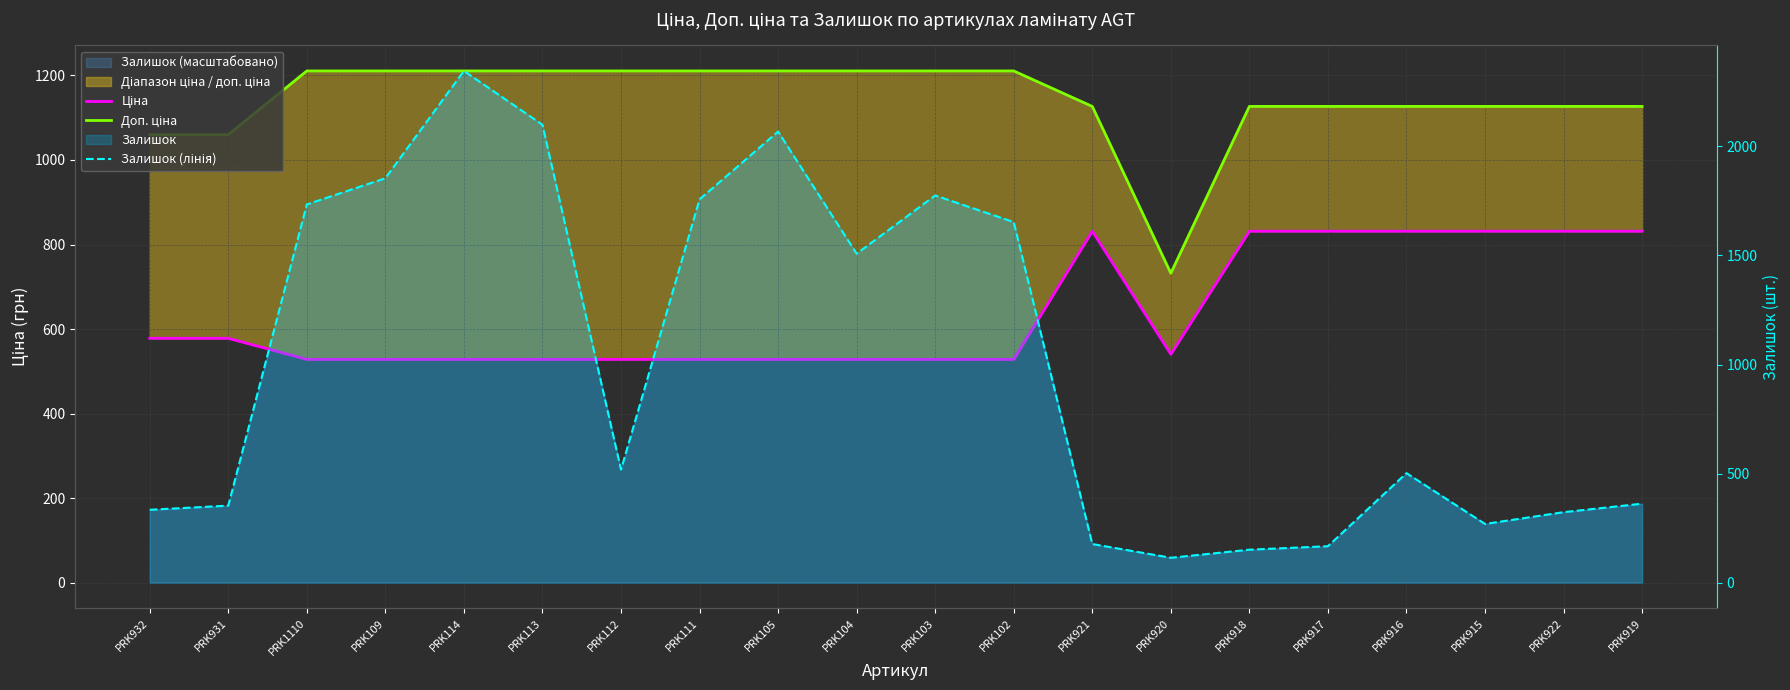

What value does the Доп. ціна series have at PRK922?

1126.7